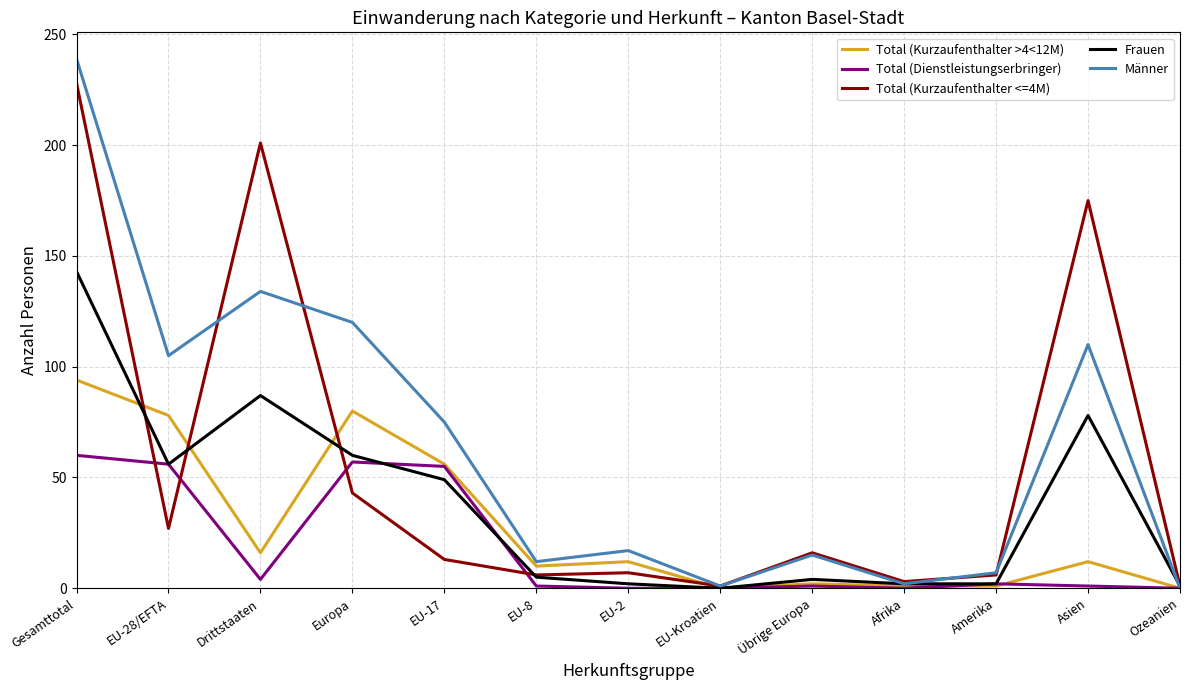

What position from the right is Europa?

10